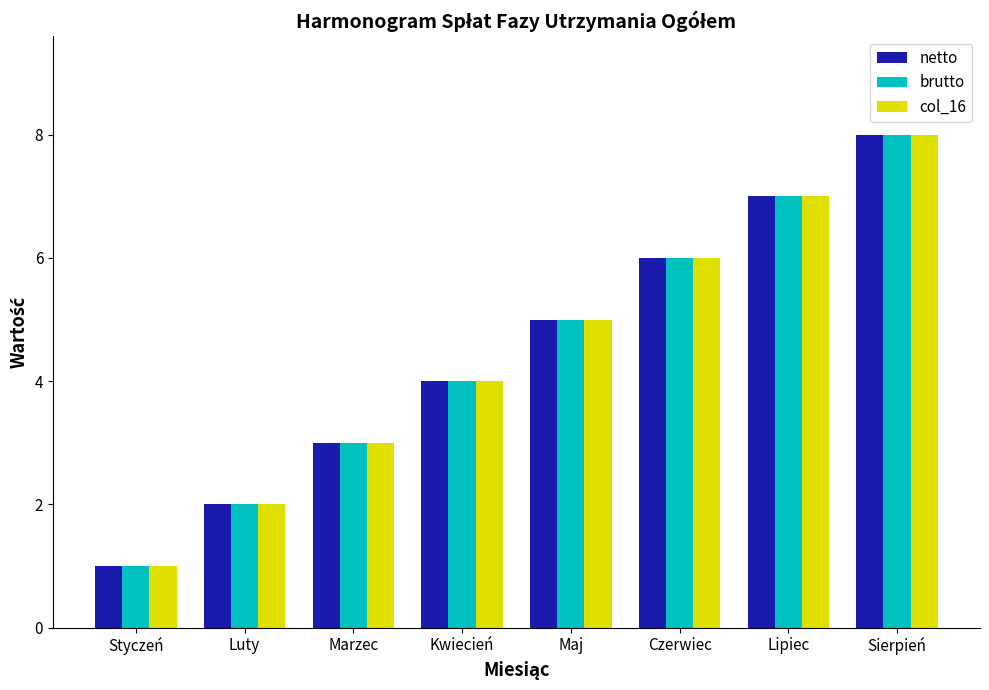

Rank the categories by col_16 value from highest to lowest.

Sierpień, Lipiec, Czerwiec, Maj, Kwiecień, Marzec, Luty, Styczeń